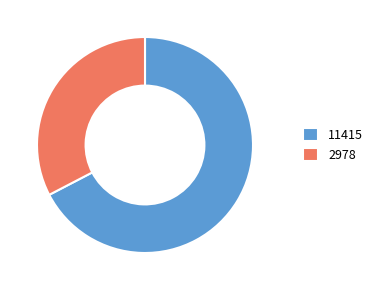

The 11415 slice represents 67% of the pie. True or false?

True